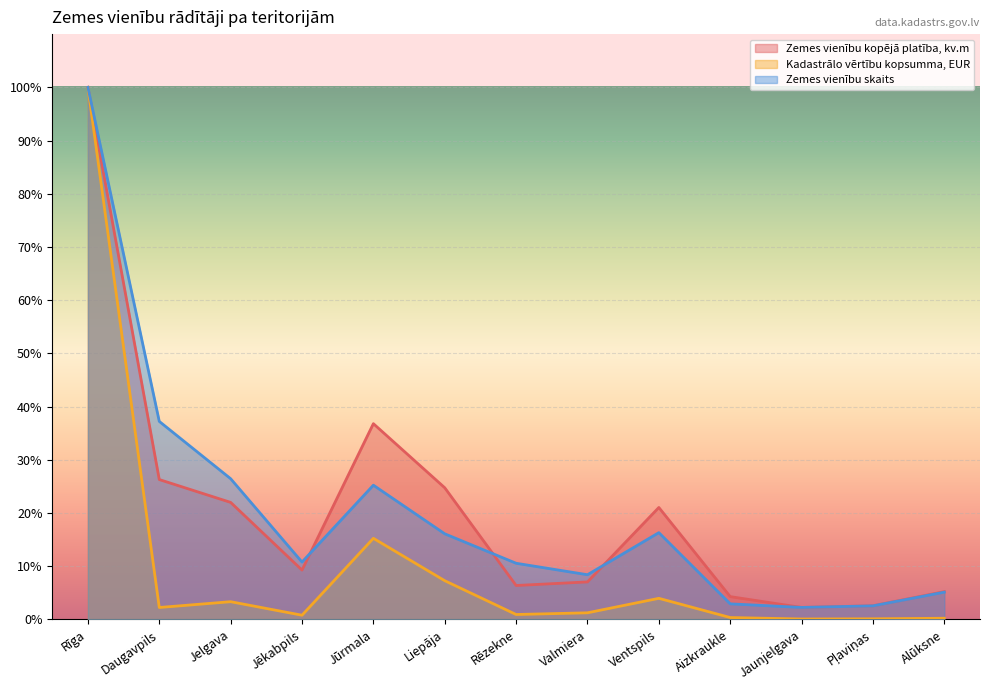

True or false: Kadastrālo vērtību kopsumma, EUR has more than 2 interior local peaks.

True